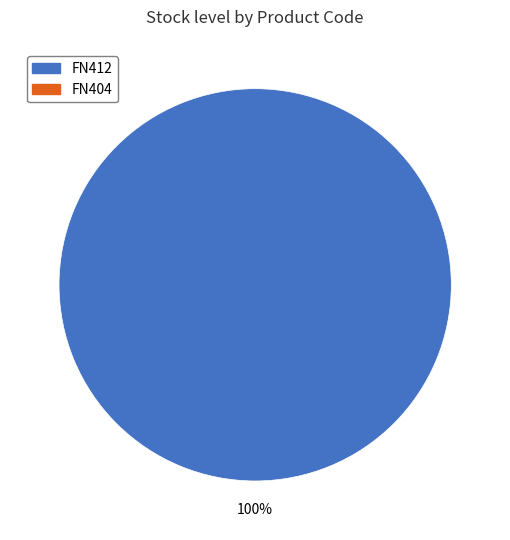

Is there a majority slice in this chart?

Yes